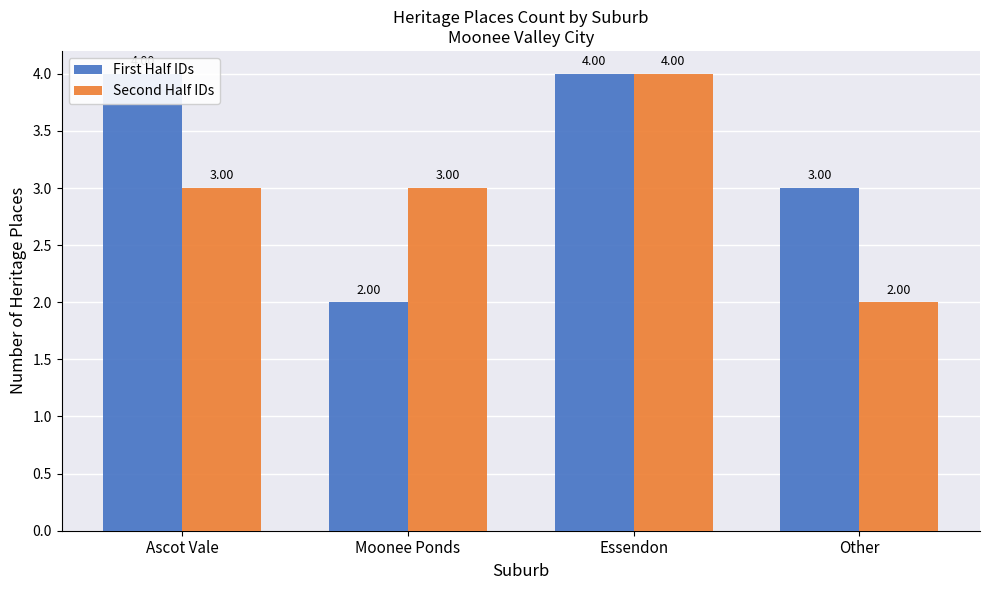

Which series changed the most between Ascot Vale and Moonee Ponds?

First Half IDs